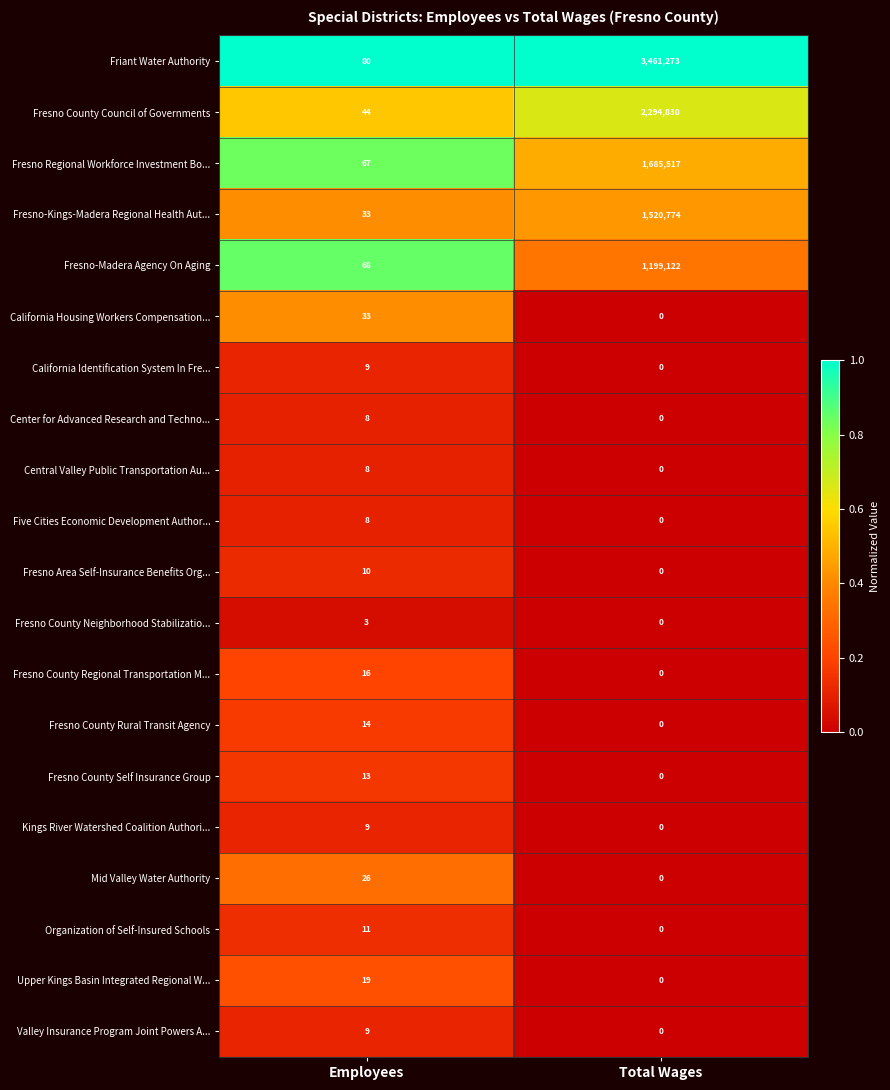

Which series has the largest range (max minus min)?

Friant Water Authority